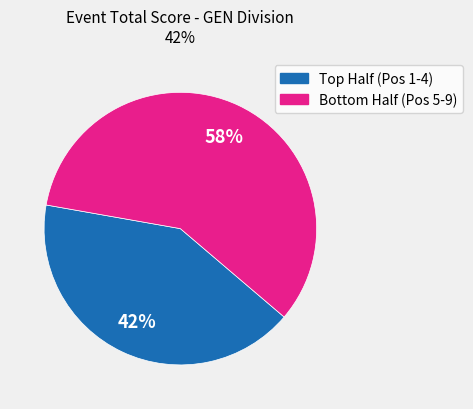

Does any single category account for the majority?

Yes